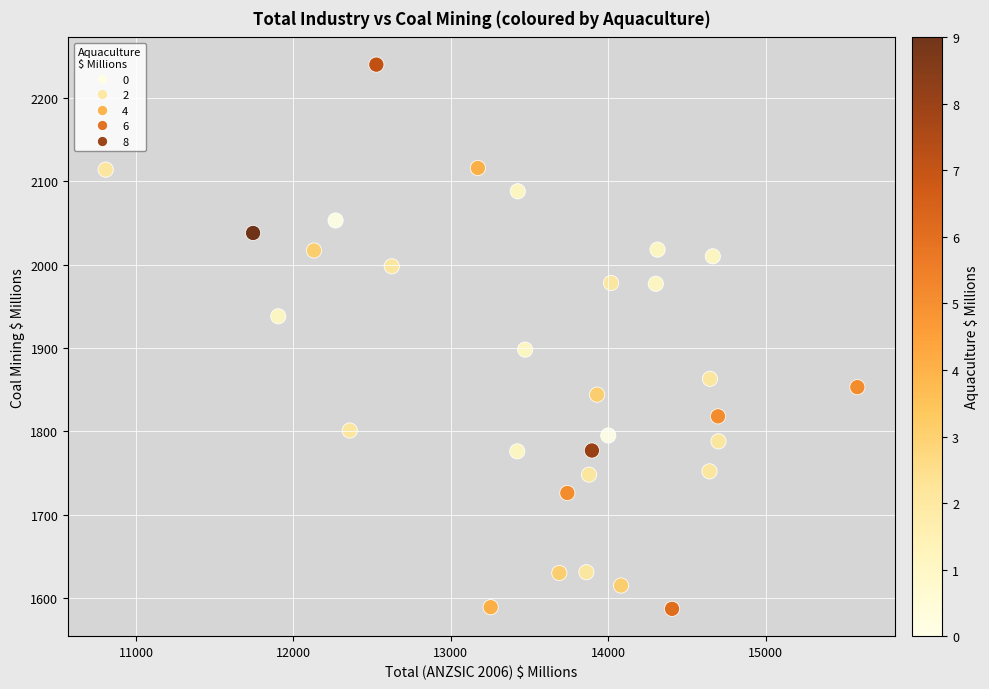

What Y value in the scatter plot is closest to 1913?

1898